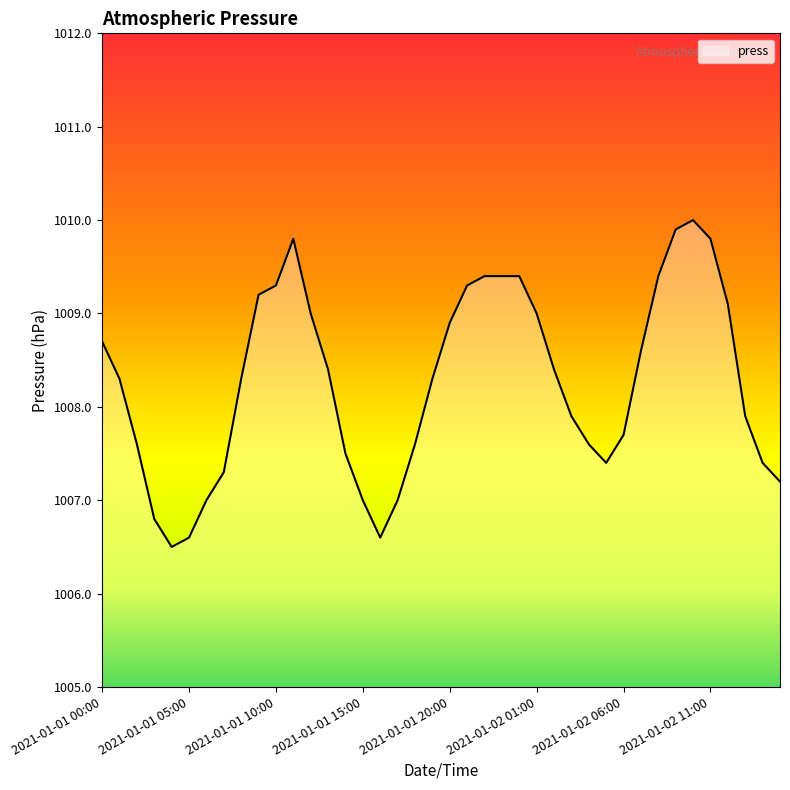

What is the minimum value shown in the chart?

1006.5